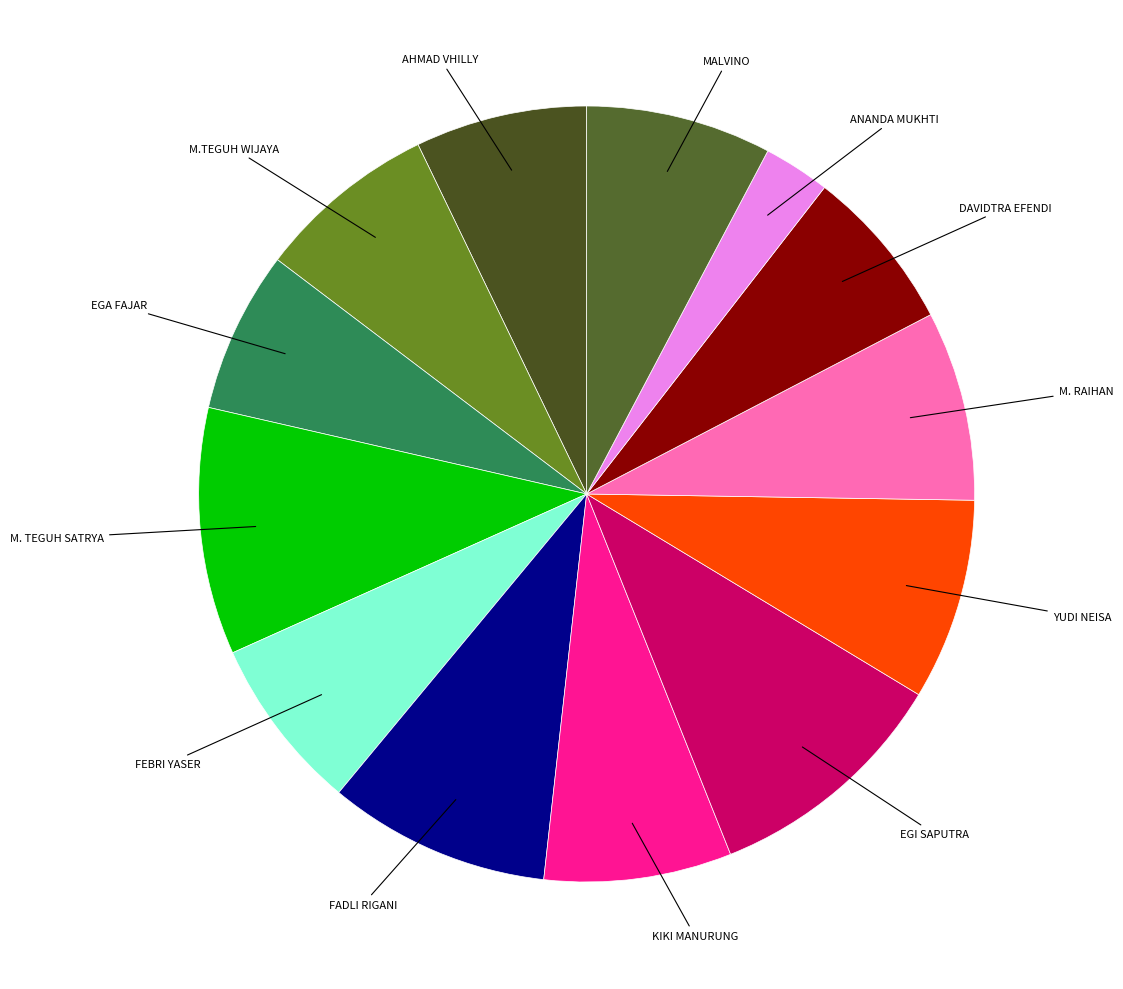

How many segments does this pie chart have?

13